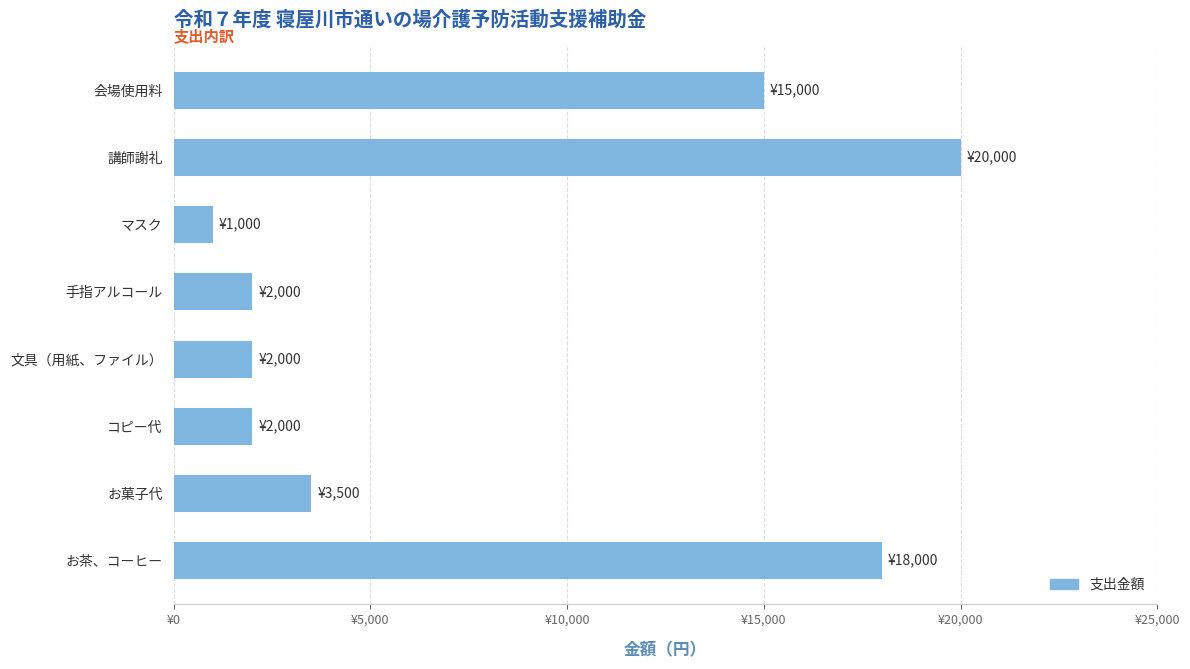

What is the difference between the maximum and minimum values?

19000